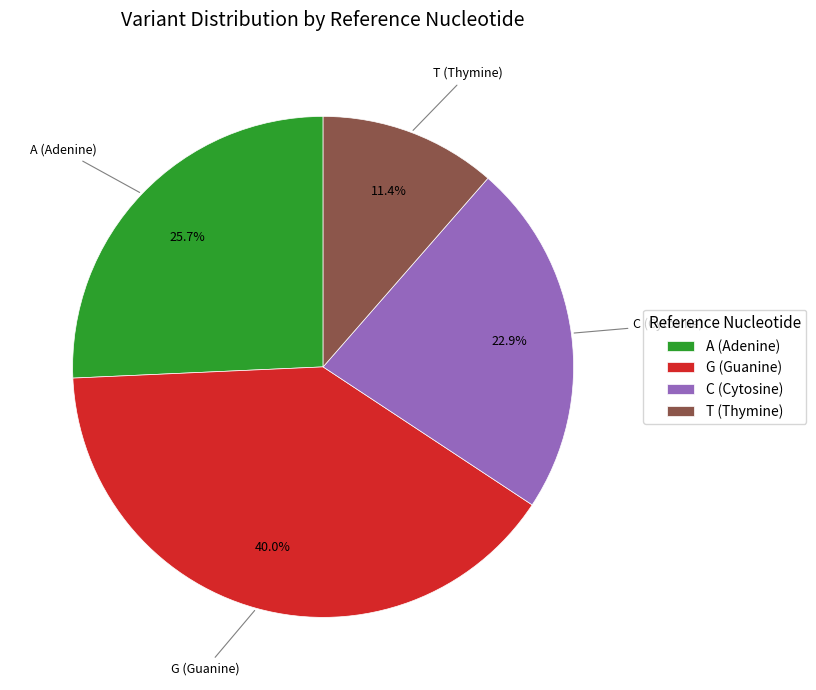

What percentage is NOT represented by A?

74.3%